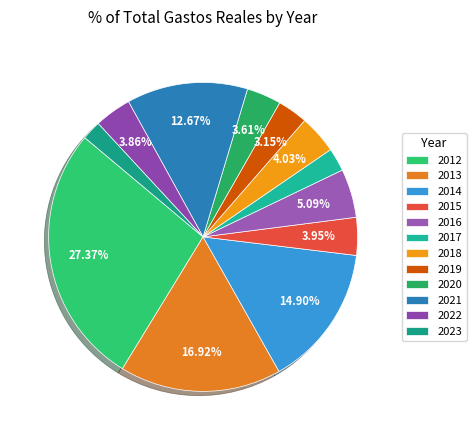

How many segments does this pie chart have?

12